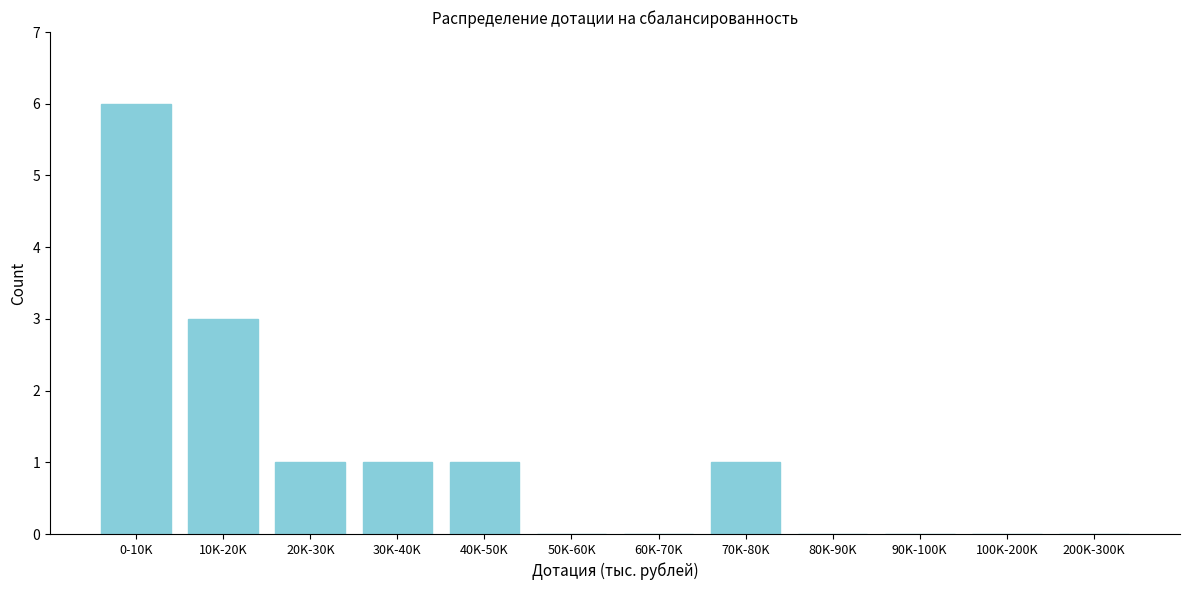

Reading left to right, what are all the values shown in this chart?

0-10K=6	10K-20K=3	20K-30K=1	30K-40K=1	40K-50K=1	50K-60K=0	60K-70K=0	70K-80K=1	80K-90K=0	90K-100K=0	100K-200K=0	200K-300K=0